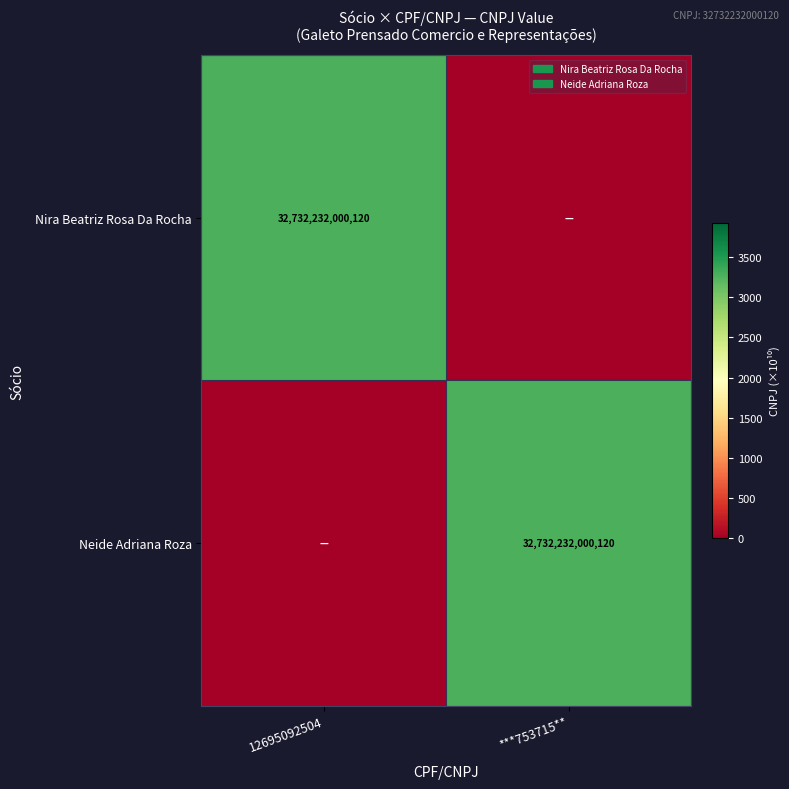

The value of Neide Adriana Roza at ***753715** is 53539095207397. True or false?

False